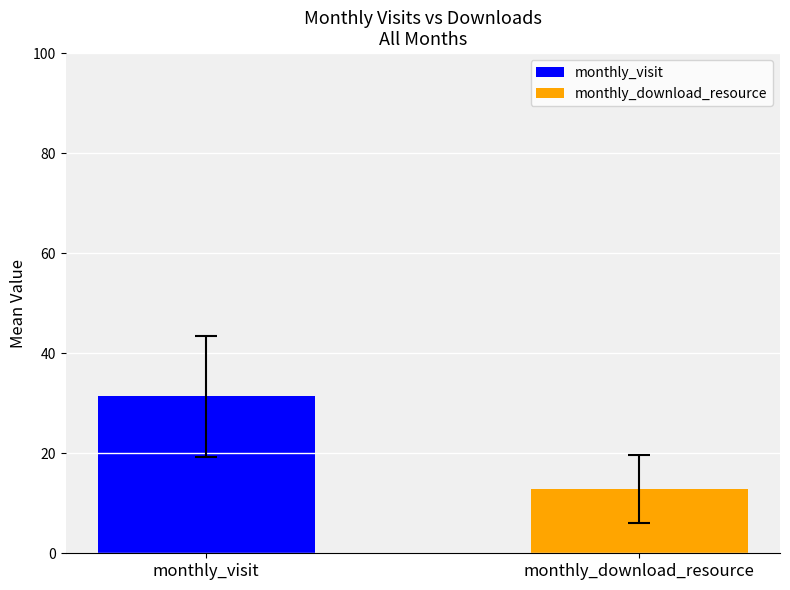

What is the maximum value shown in the chart?

31.4